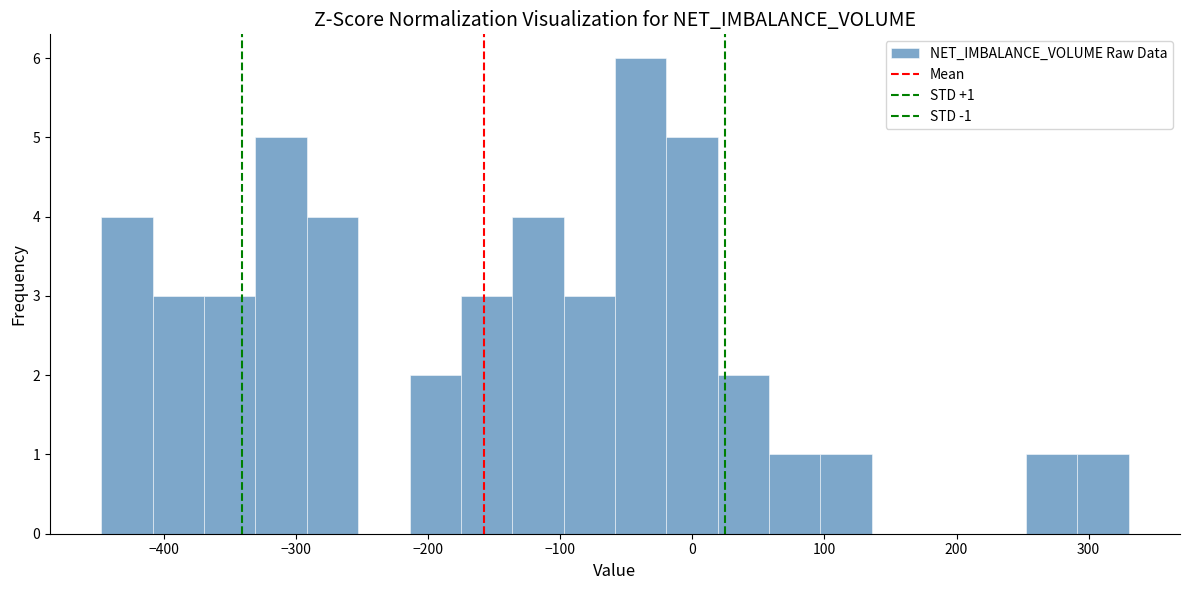

Around what value on the x-axis is the tallest bar? Give the approximate position of its centre, as read against the axis.

-40